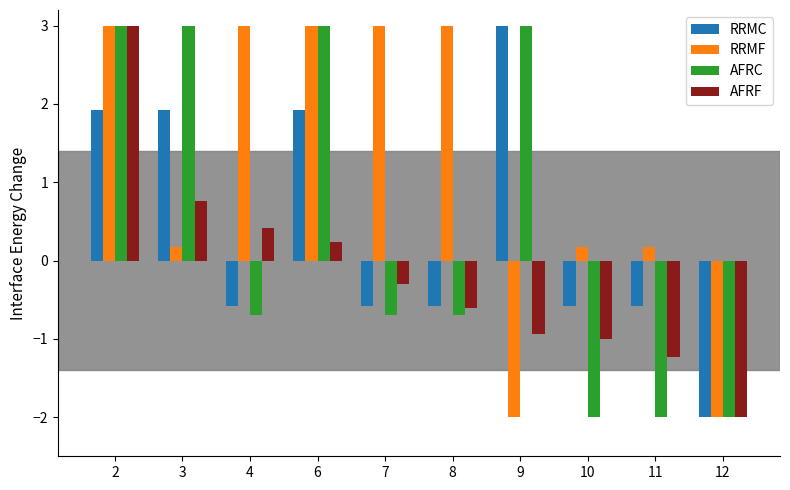

At which category is the sum across all series the highest?

2